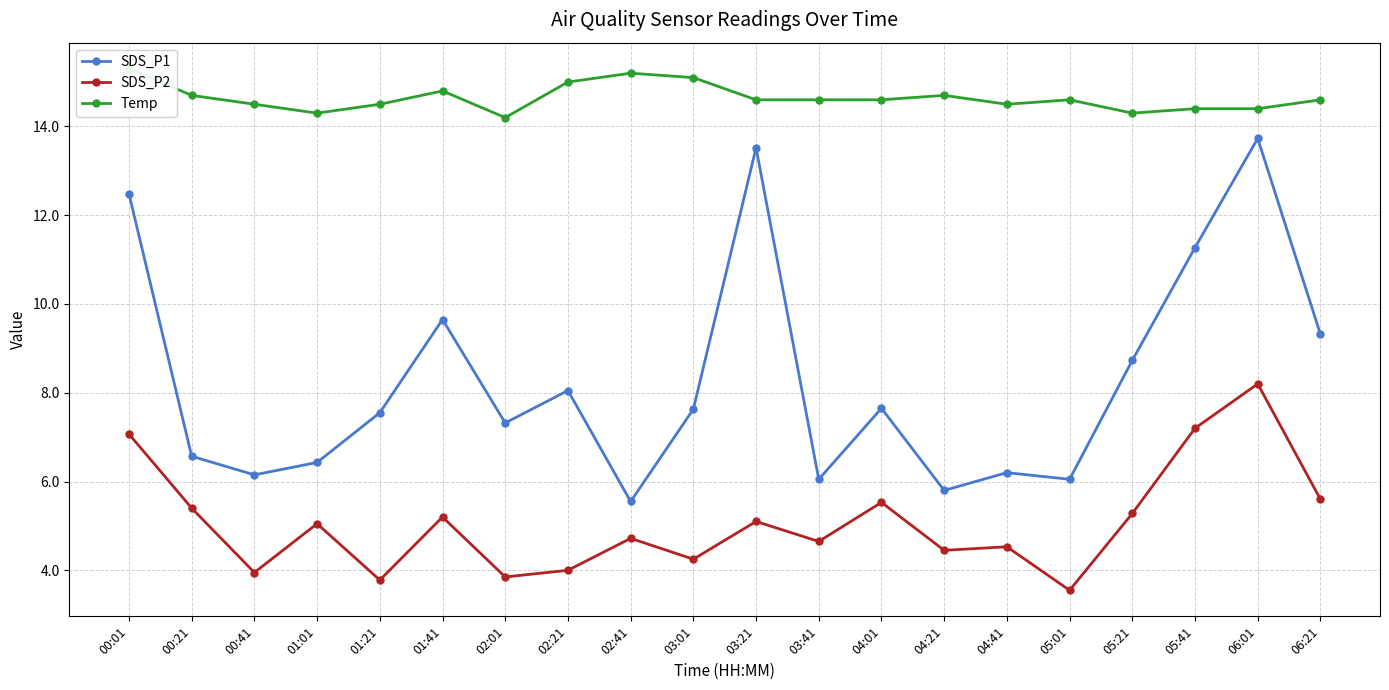

The Temp series shows 14.5 at 04:41. True or false?

True